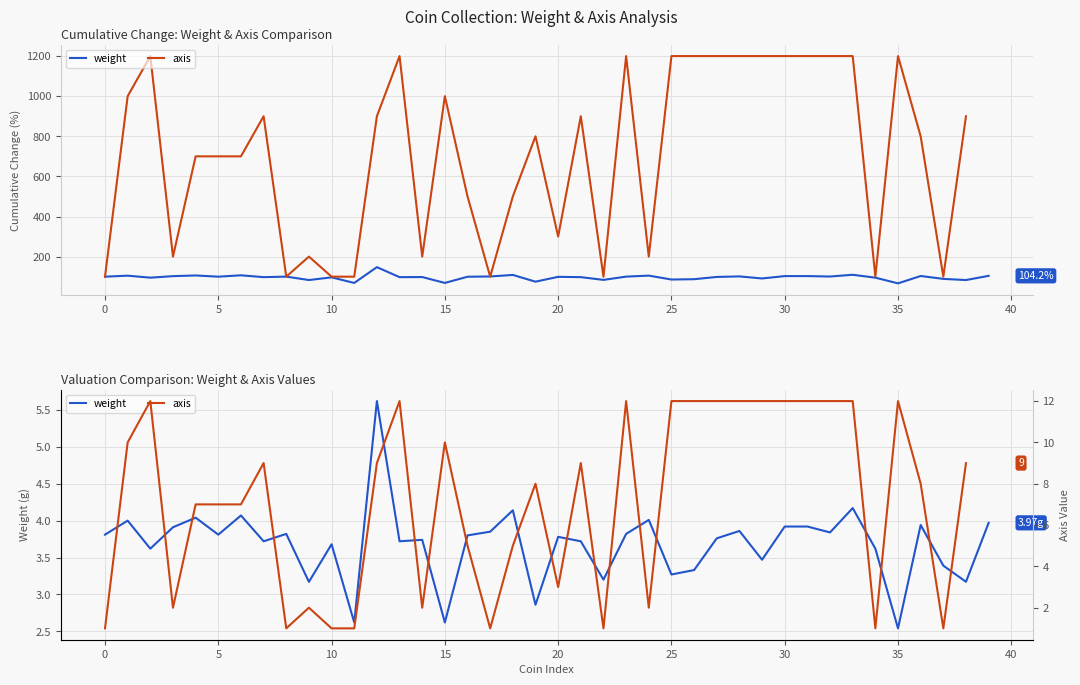

What is the label of the 19th point from the left?

18